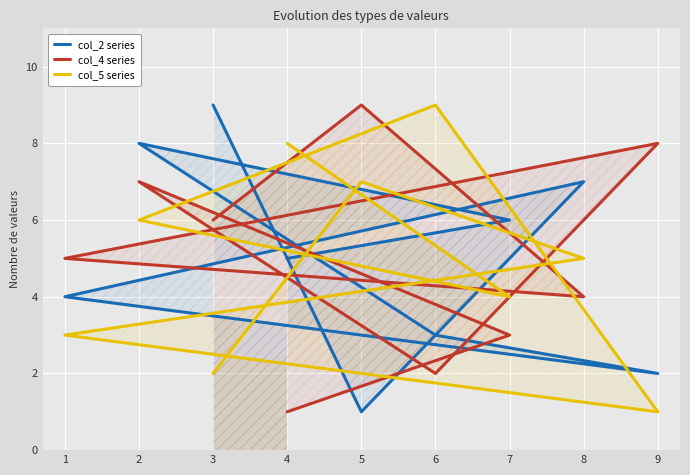

What is the difference between the maximum and minimum values in the col_5 series series?

8